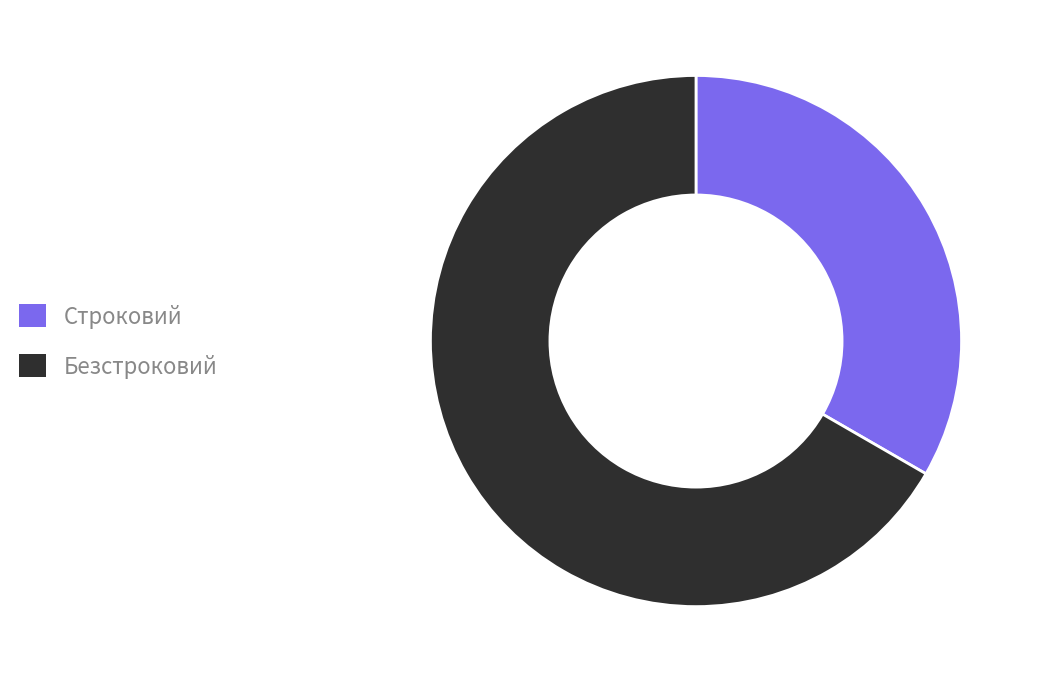

Do Строковий and Безстроковий together represent more than half of the pie?

Yes